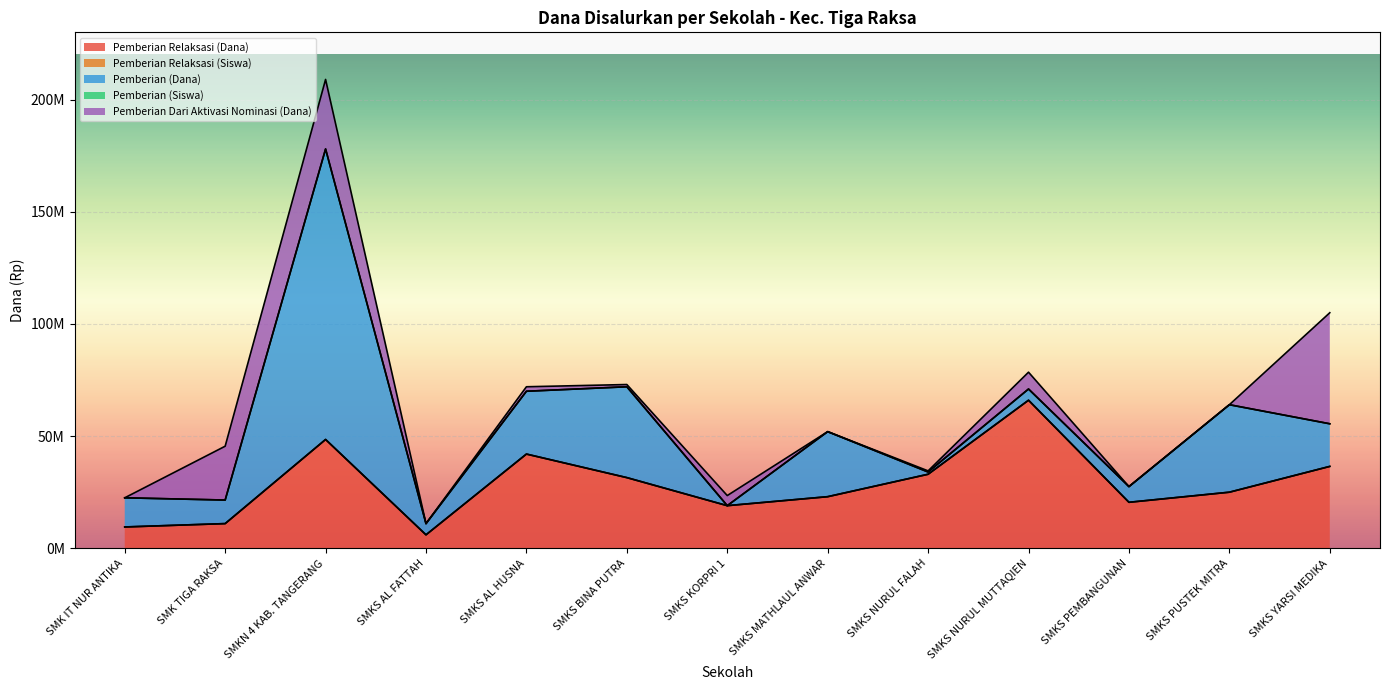

Where is the first local minimum for Pemberian (Siswa)?

SMK TIGA RAKSA